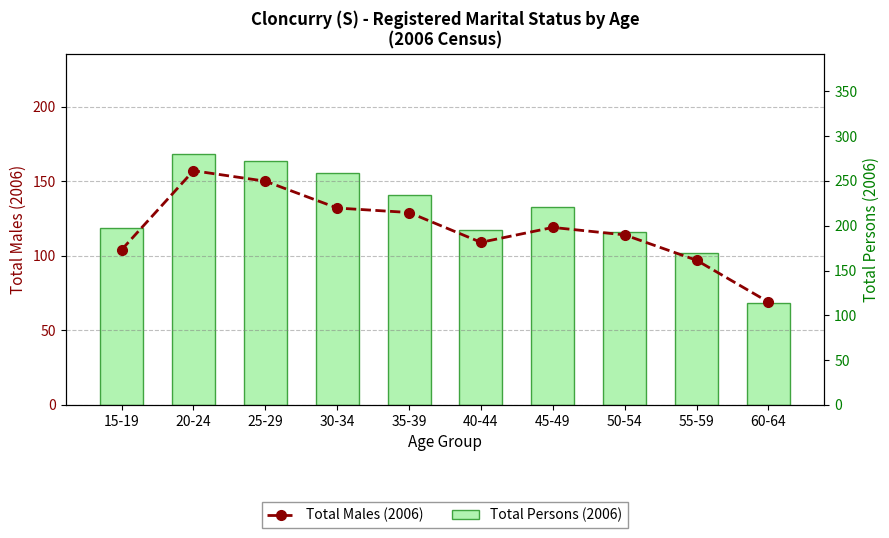

At 55-59, list the series in order from smallest to largest.

Total Males (2006), Total Persons (2006)